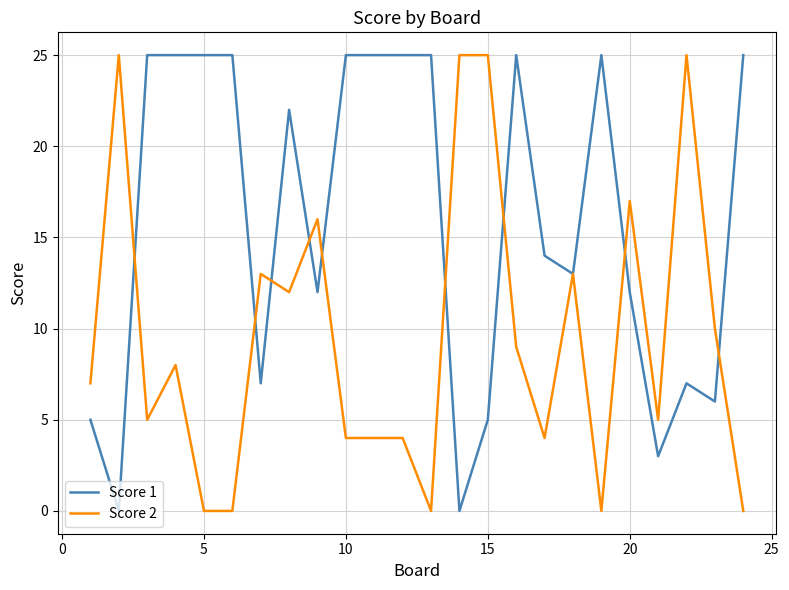

List the series in order of their overall mean, lowest first.

Score 2, Score 1